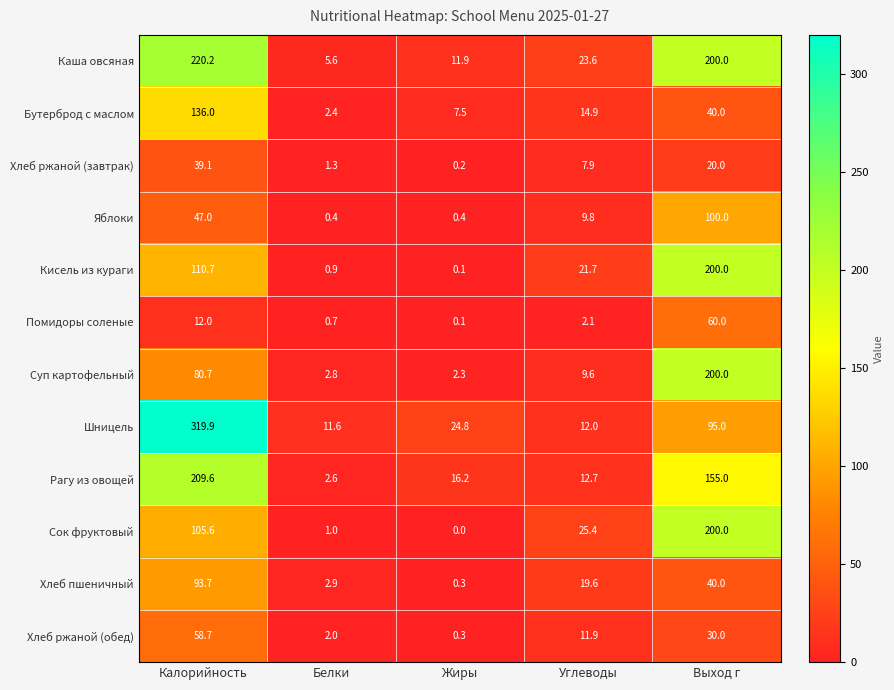

Rank the categories by Каша овсяная value from lowest to highest.

Белки, Жиры, Углеводы, Выход г, Калорийность